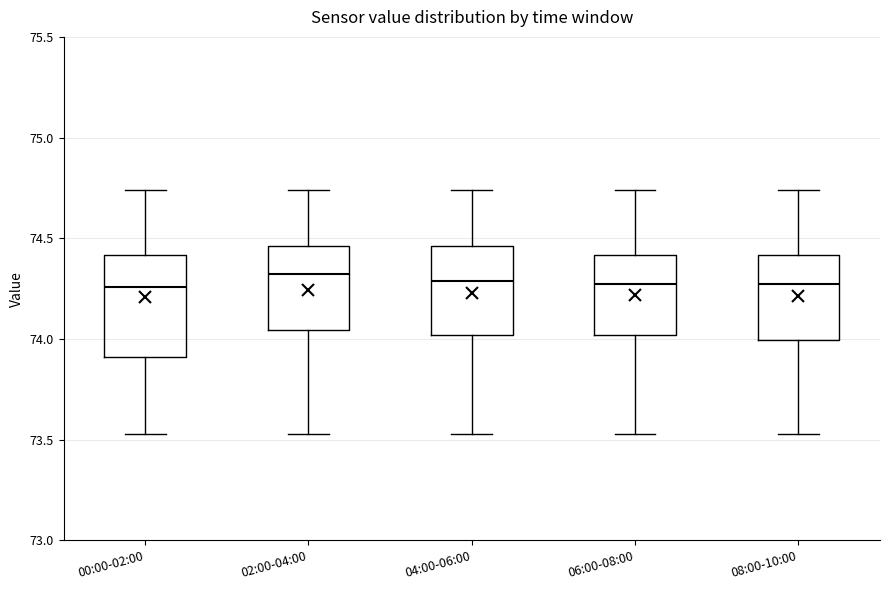

Reading left to right, read every box against the y-axis: the position of its median line, the range the box covers, and the ends of its whiskers. The values are not printed on the chart, so give them approximately, as read against the axis.

00:00-02:00: median 74.25, box 73.90 to 74.40, whiskers 73.55 to 74.75
02:00-04:00: median 74.35, box 74.05 to 74.45, whiskers 73.55 to 74.75
04:00-06:00: median 74.30, box 74.00 to 74.45, whiskers 73.55 to 74.75
06:00-08:00: median 74.30, box 74.00 to 74.40, whiskers 73.55 to 74.75
08:00-10:00: median 74.30, box 74.00 to 74.40, whiskers 73.55 to 74.75